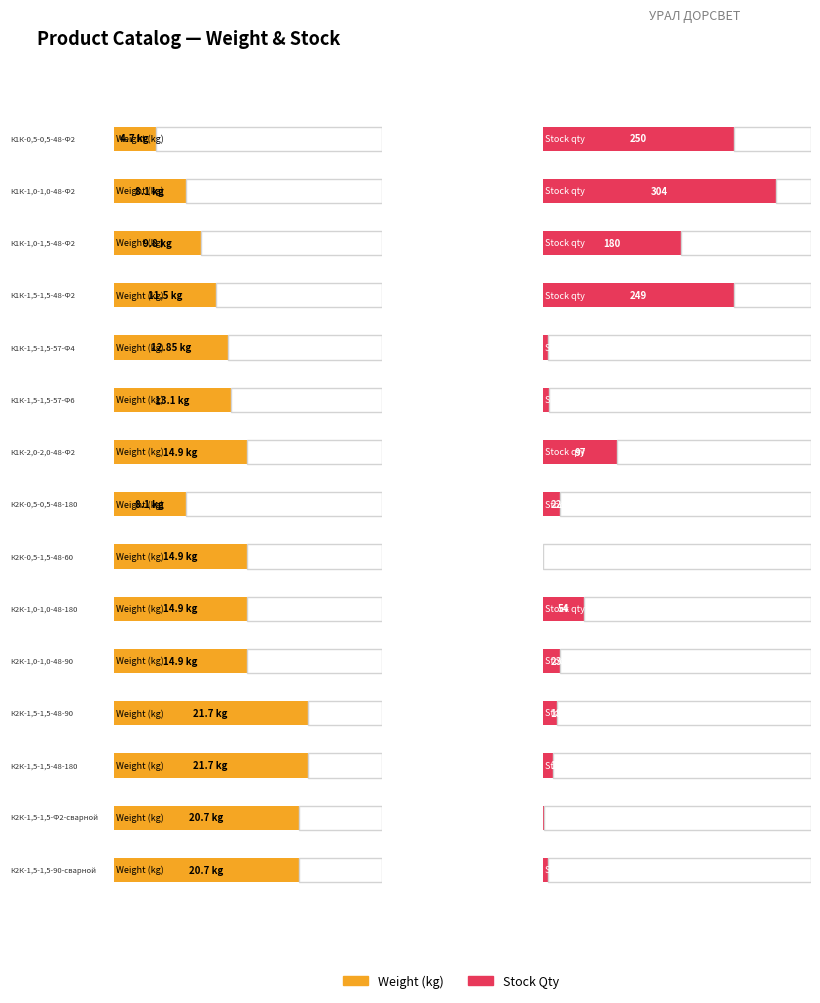

What is the label of the 12th bar from the right?

К1К-1,5-1,5-48-Ф2